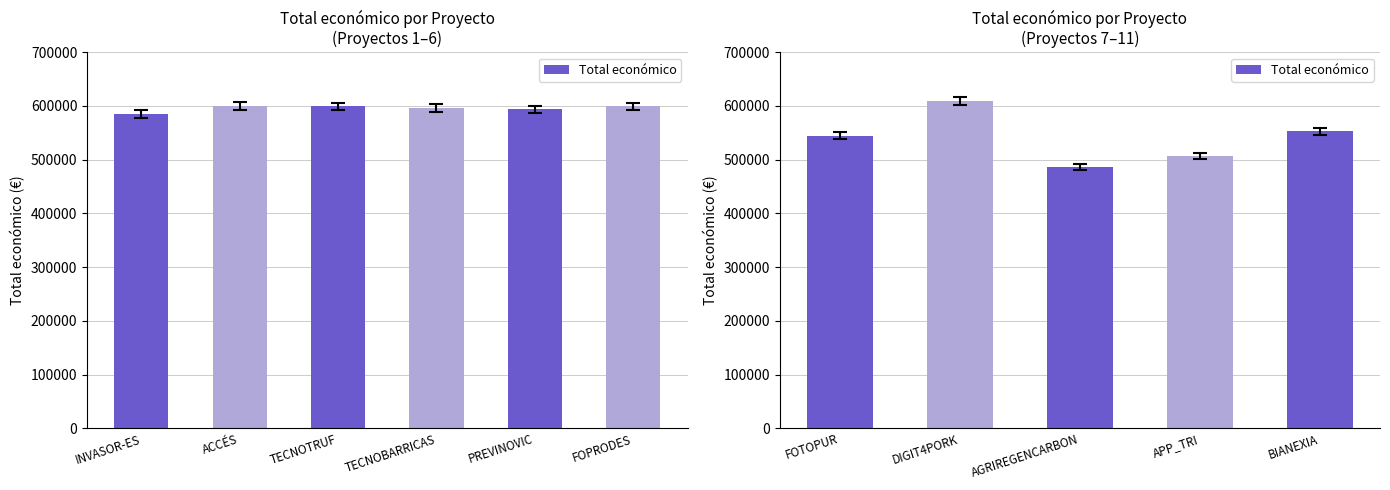

How many data points are less than 544746?

2